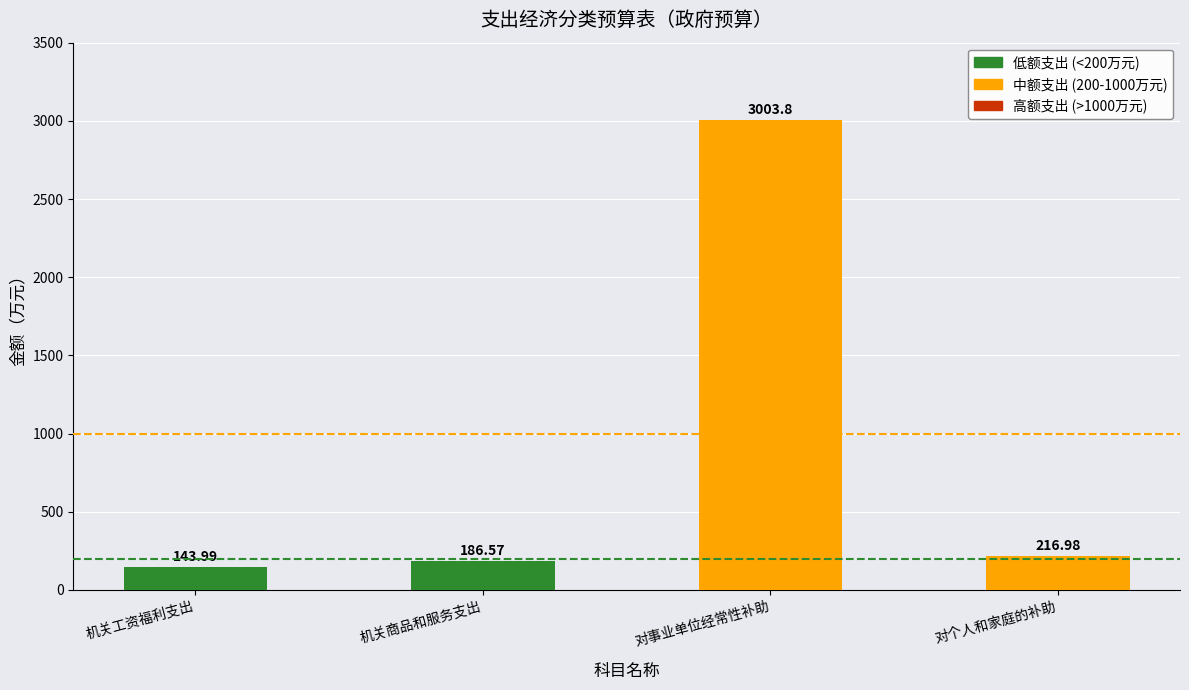

How many bars are there in total?

4